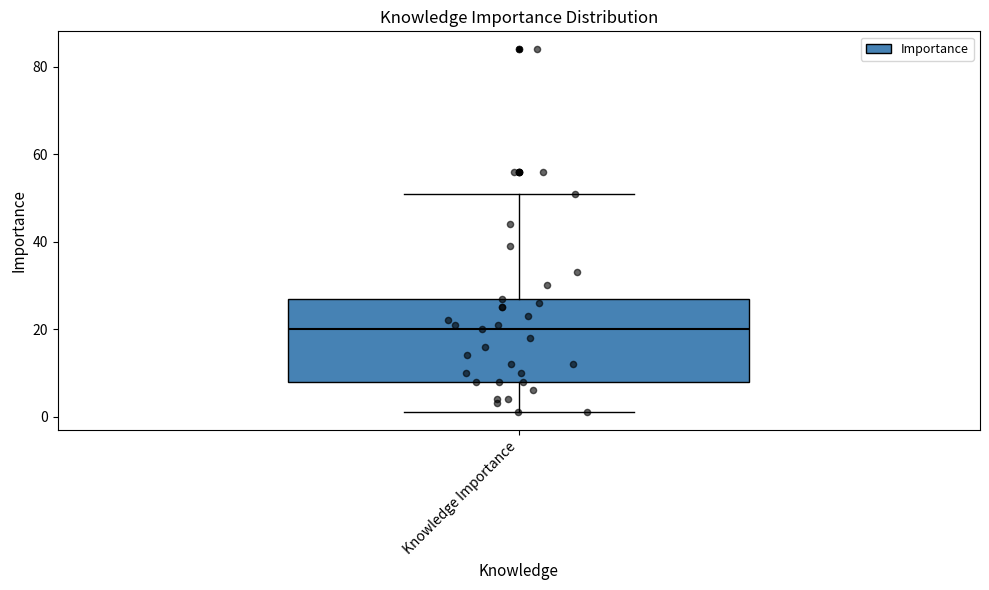

Read this box plot against the y-axis: the position of the median line, the range covered by the box, and the ends of both whiskers. The values are not printed on the chart, so give them approximately, as read against the axis.

median 20, box 8 to 28, whiskers 2 to 52